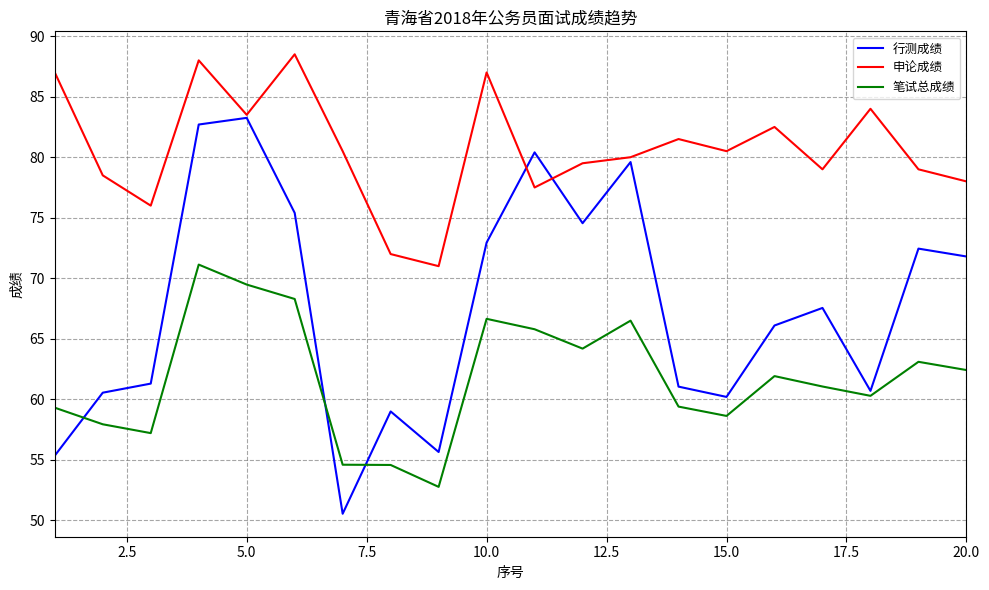

Which series has the widest spread of values?

行测成绩